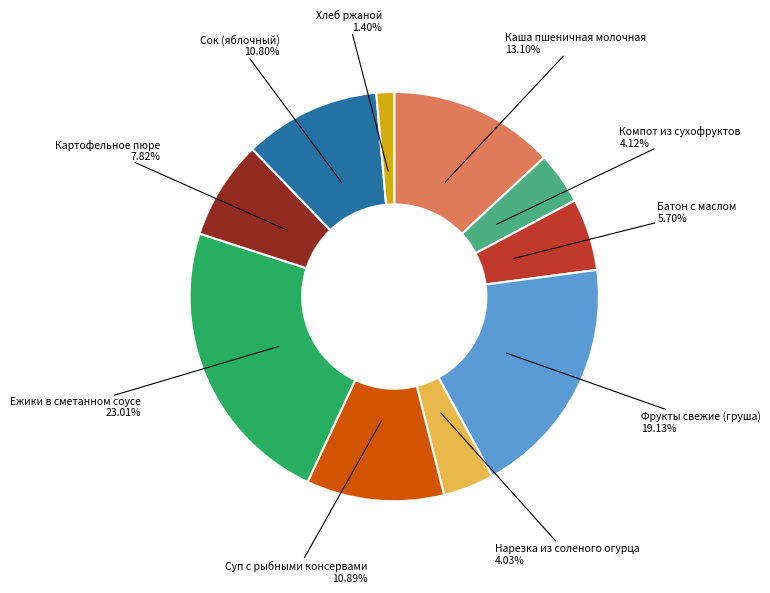

Does any single category account for the majority?

No